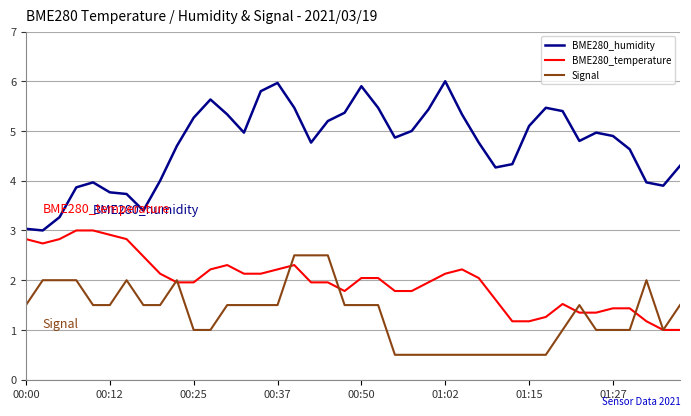

True or false: BME280_humidity and Signal cross at least once.

False